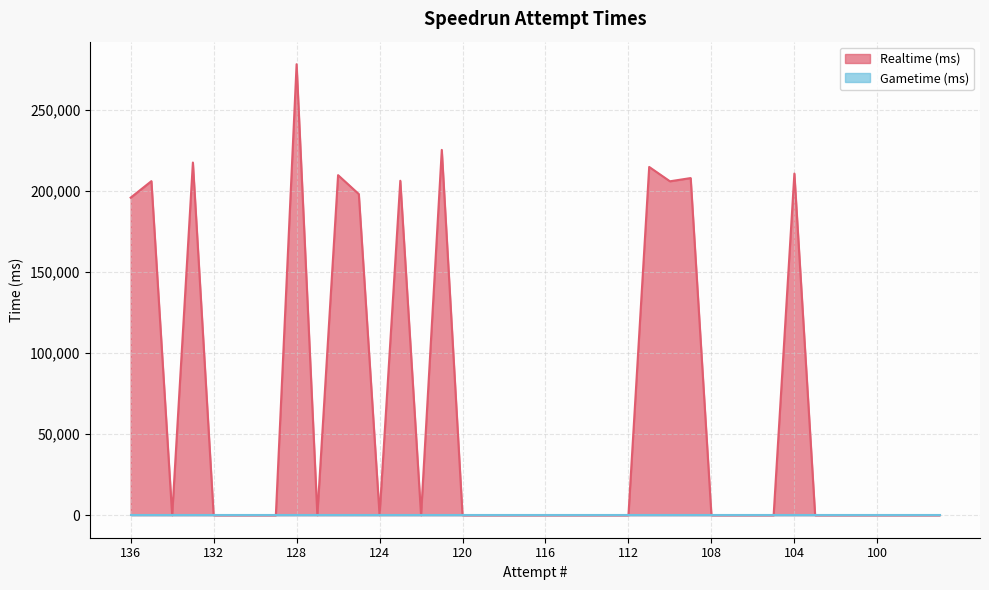

Rank the categories by value from lowest to highest.

134, 132, 131, 130, 129, 127, 124, 122, 120, 119, 118, 117, 116, 115, 114, 113, 112, 108, 107, 106, 105, 103, 102, 101, 100, 99, 98, 97, 136, 125, 110, 135, 123, 109, 126, 104, 111, 133, 121, 128